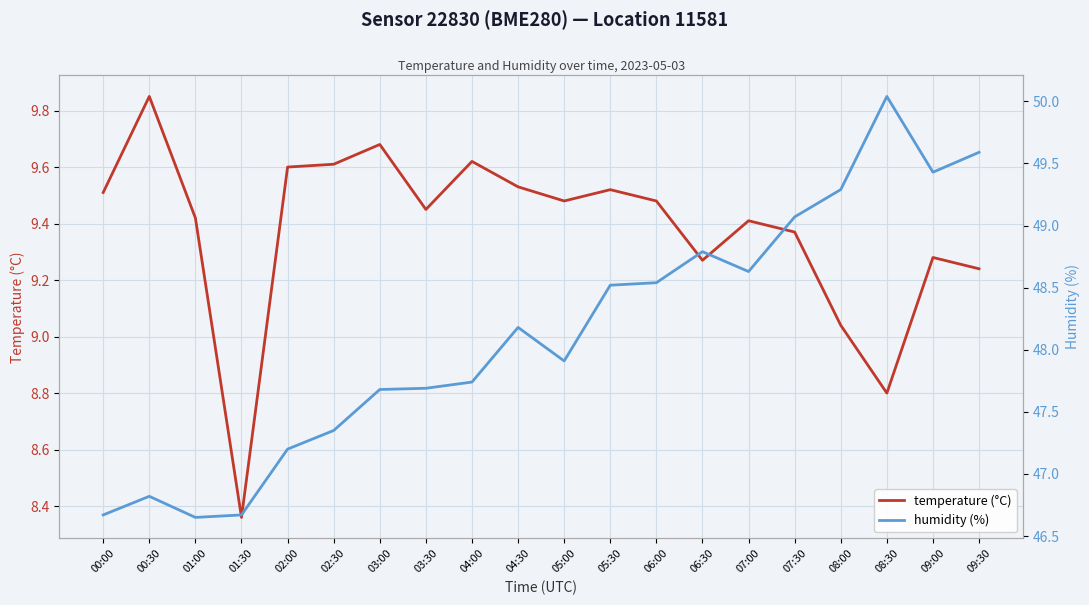

True or false: humidity (%) has more than 1 interior local peaks.

True